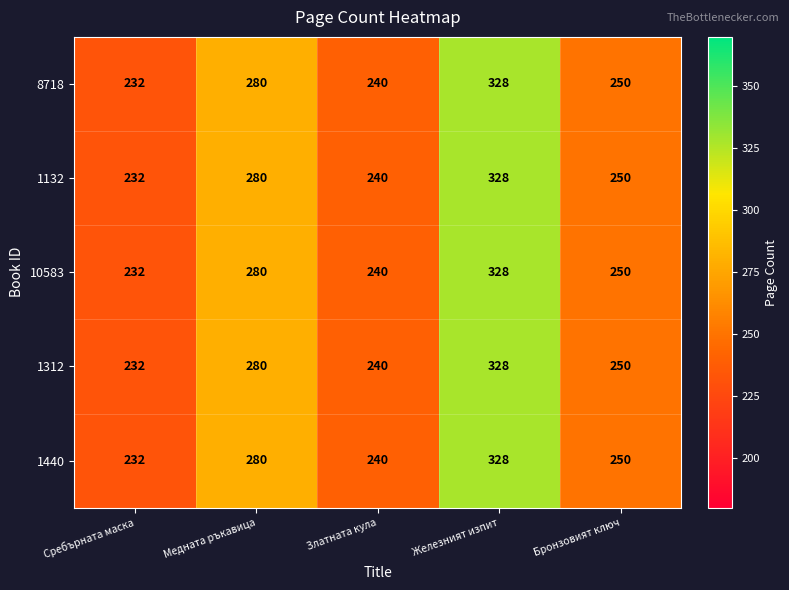

At which label is 10583 closest to 280?

Медната ръкавица